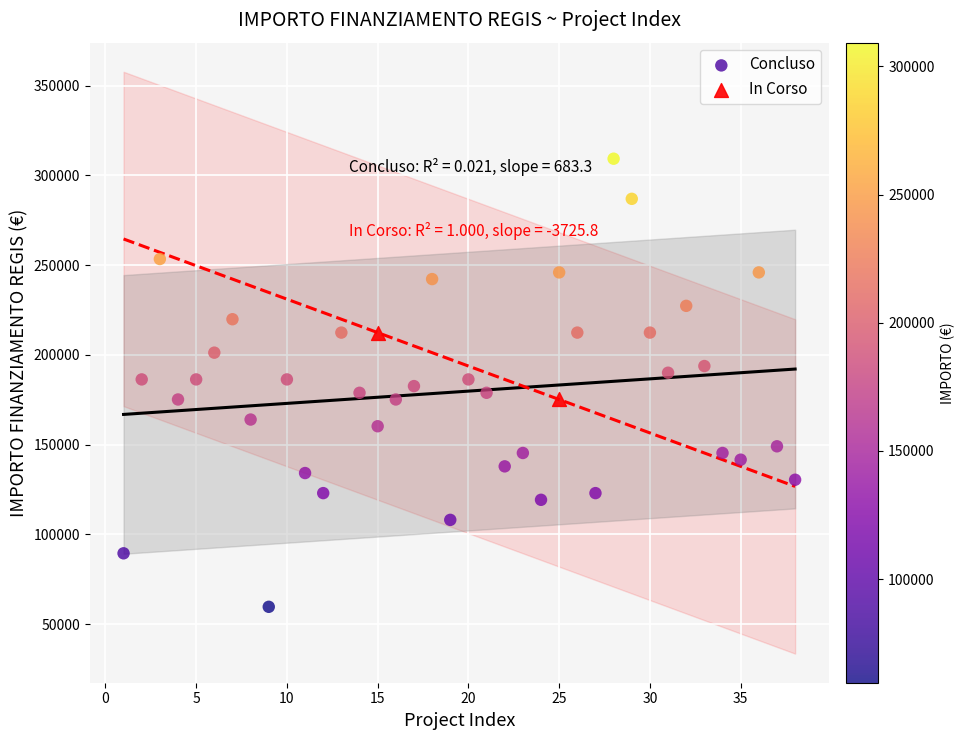

What are all the series names shown in the legend?

Concluso, In Corso